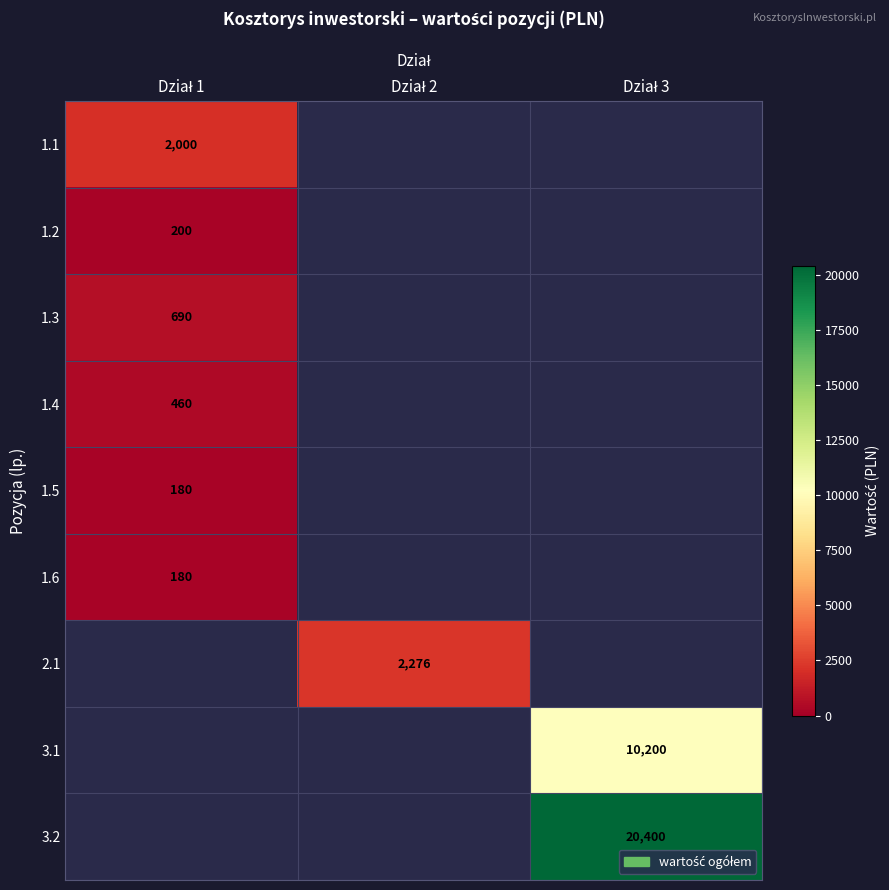

How many distinct data groups are displayed?

9